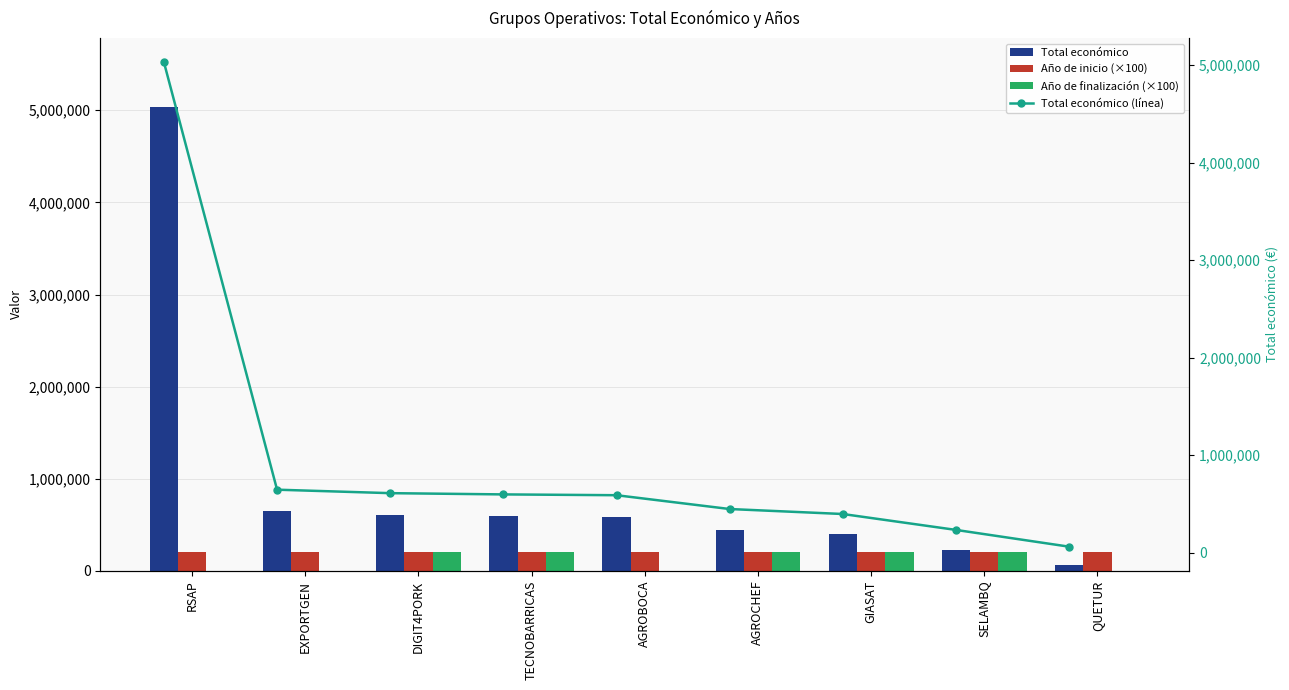

Is the value of Total económico at SELAMBQ greater than the value of Año de finalización (×100) at QUETUR?

Yes